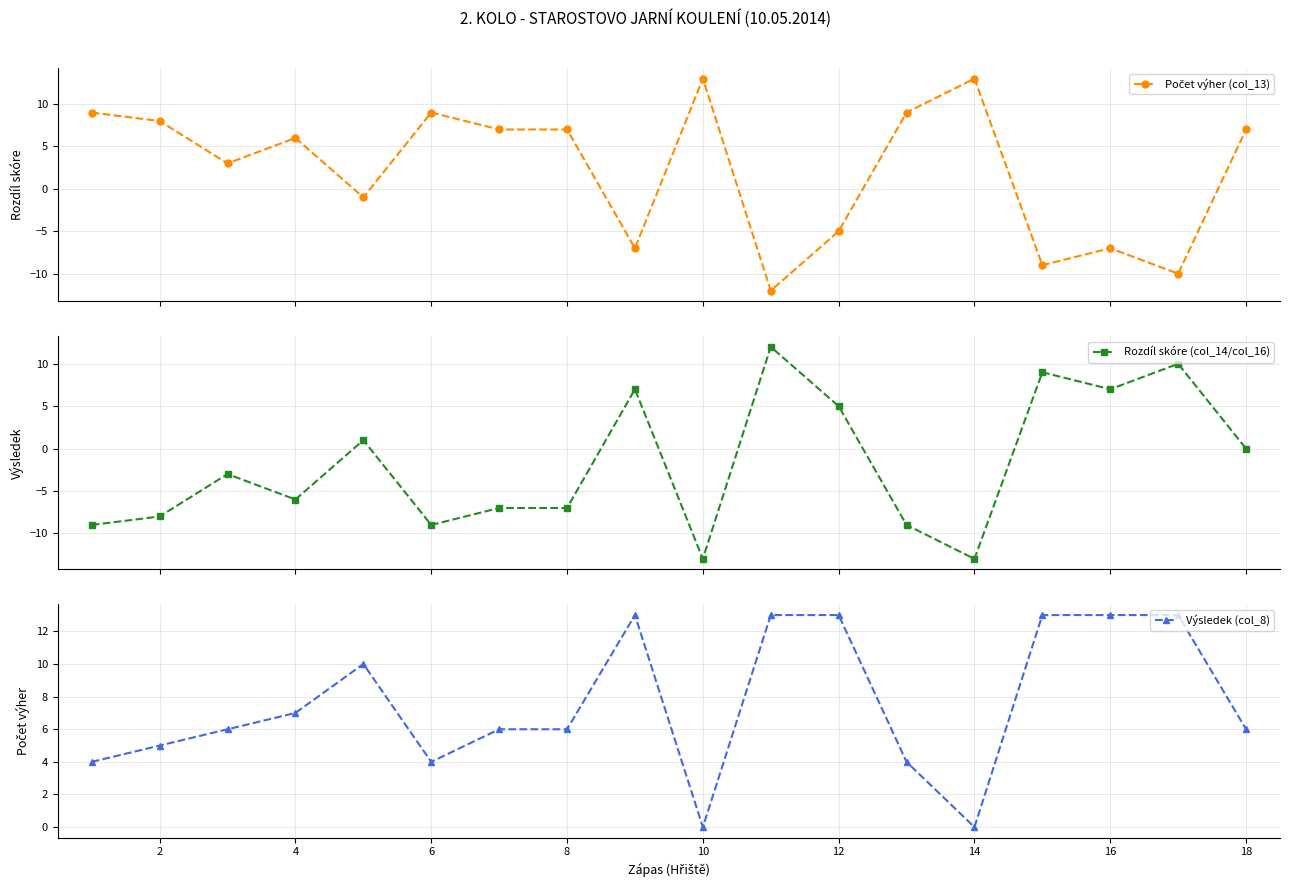

The value of Výsledek (col_8) at 14 is 0. True or false?

True